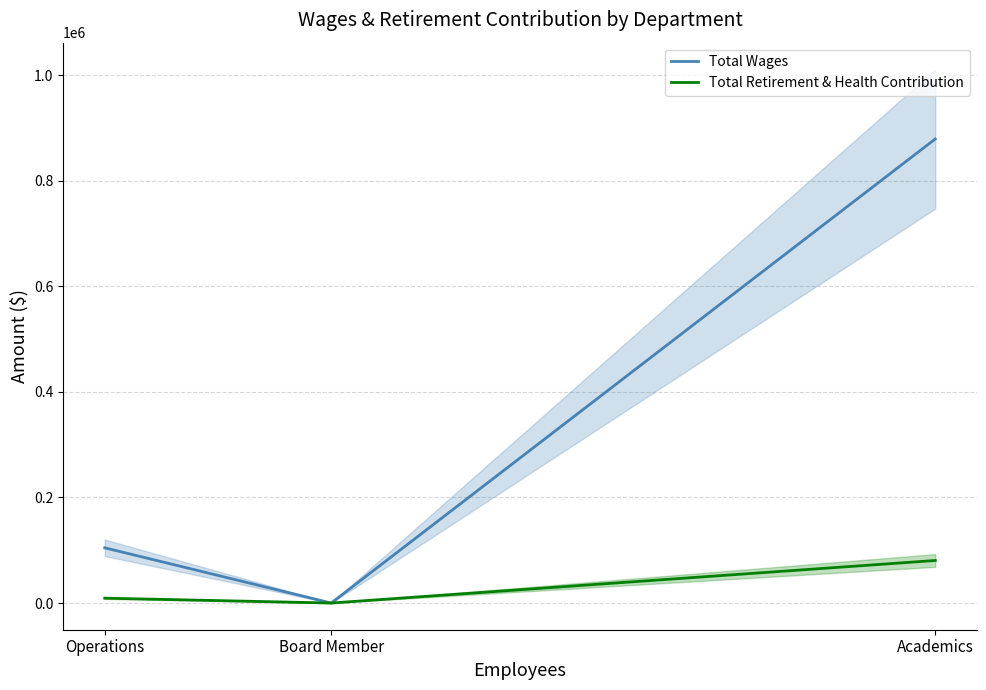

Count the number of categories in the chart.

3